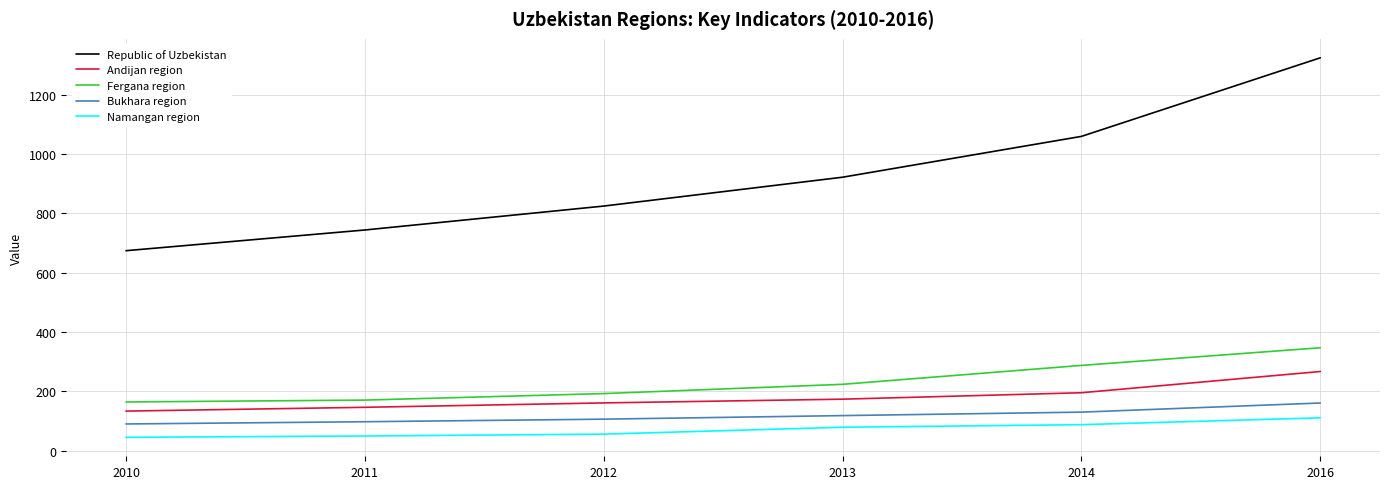

True or false: Bukhara region and Fergana region cross at least once.

False